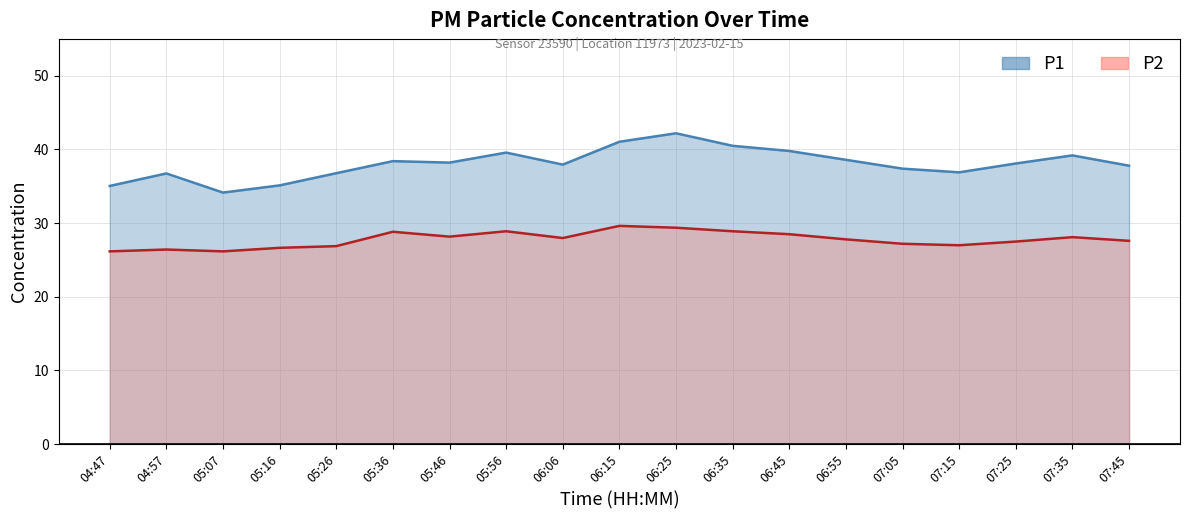

The value of P1 at 06:35 is 19.4. True or false?

False